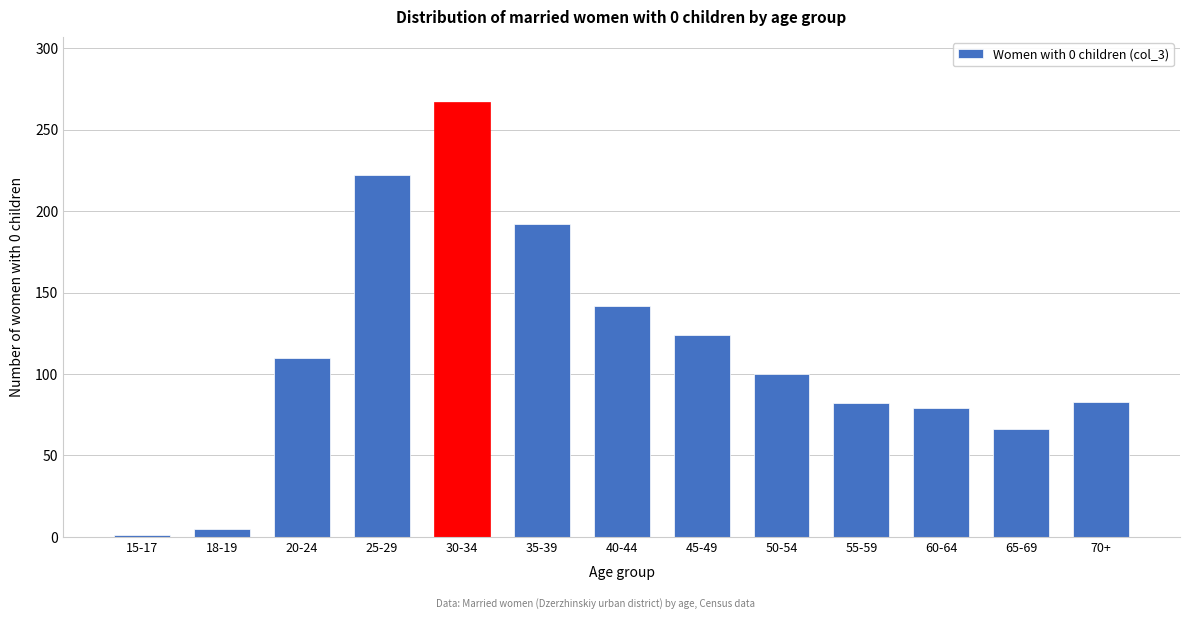

What is the difference between the values at 40-44 and 20-24?

32